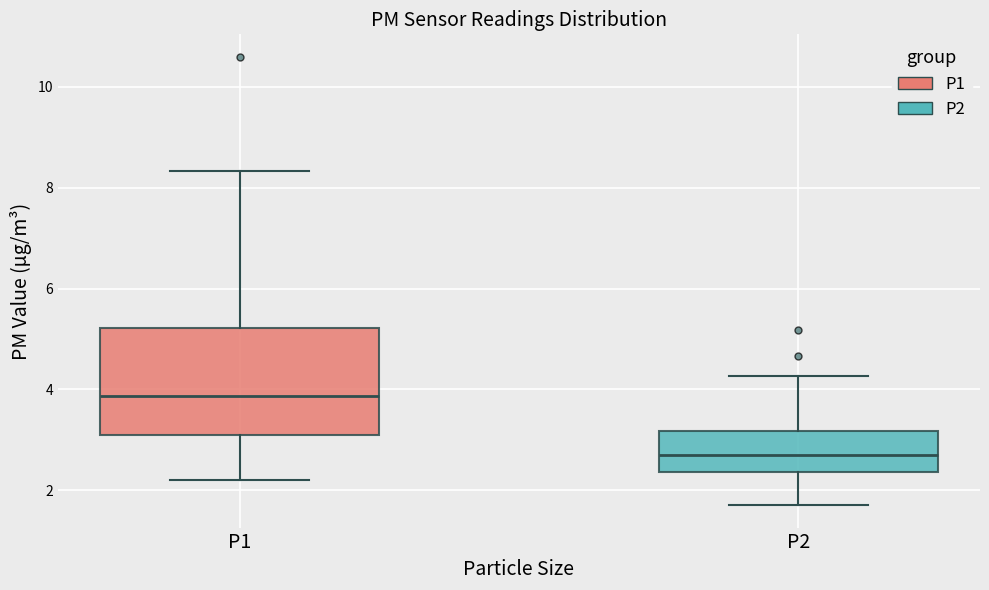

Comparing the boxes themselves (not the whiskers), which one is the tallest?

P1